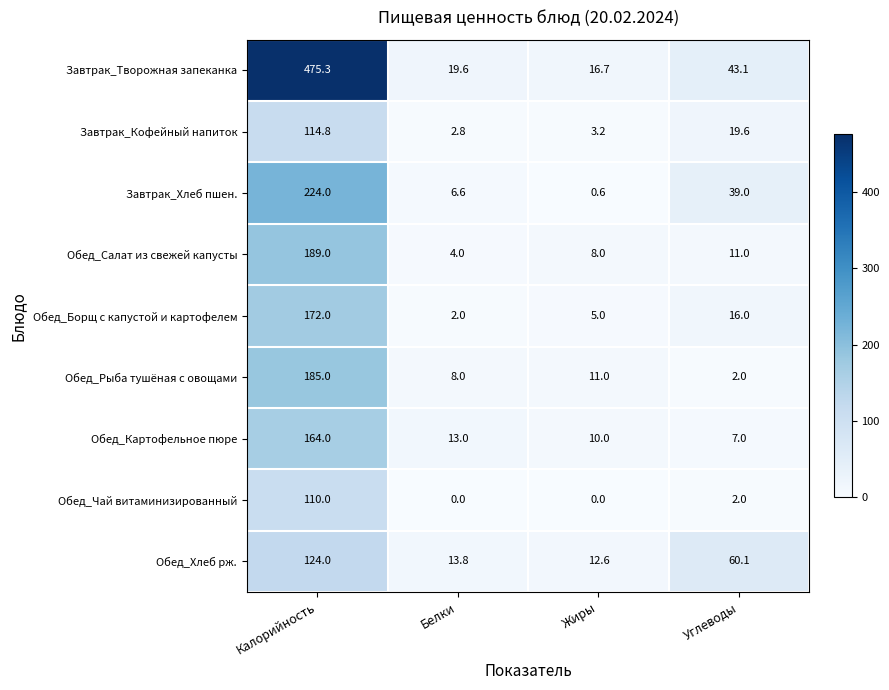

At which label does Обед_Рыба тушёная с овощами reach its peak?

Калорийность